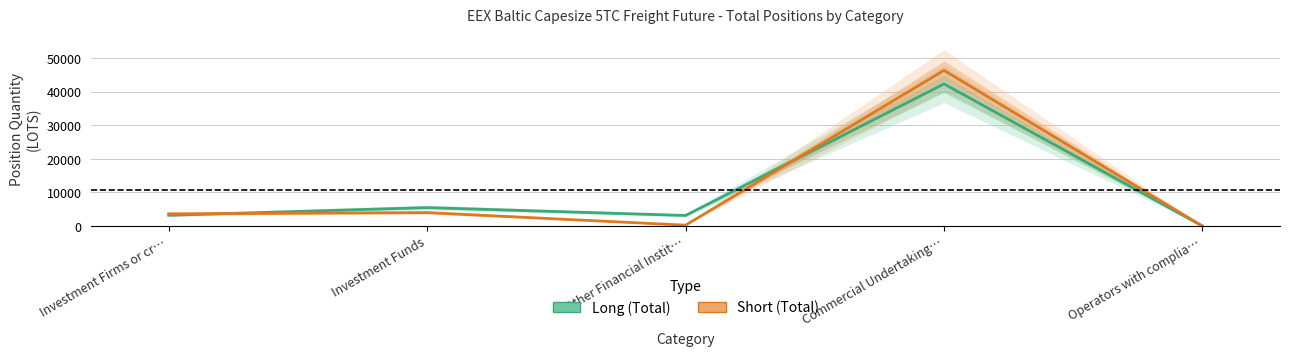

True or false: Short and Long intersect in this chart.

True